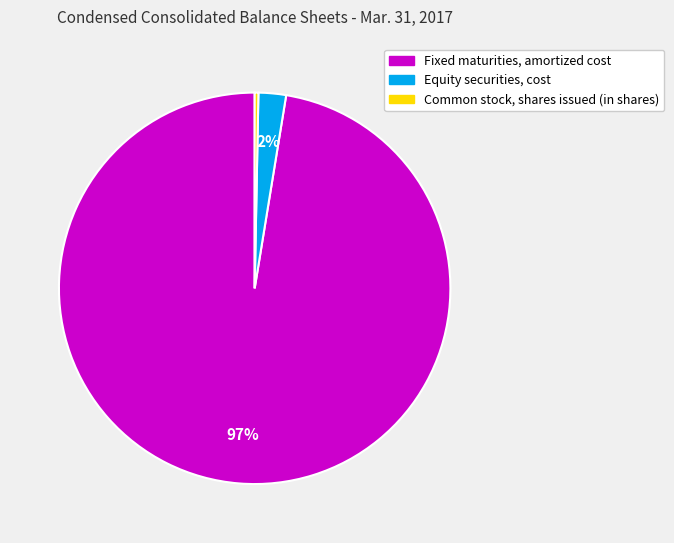

Is it true that Equity securities, cost is 2% of the pie?

True